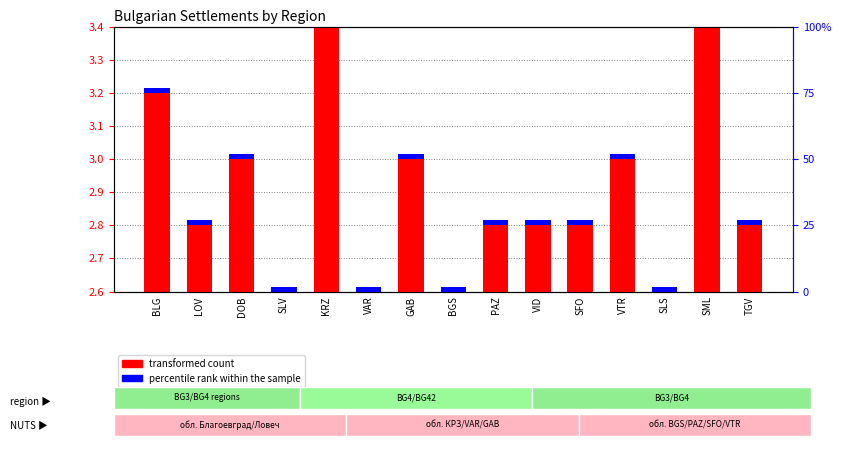

What are all the series names shown in the legend?

transformed count, percentile rank within the sample